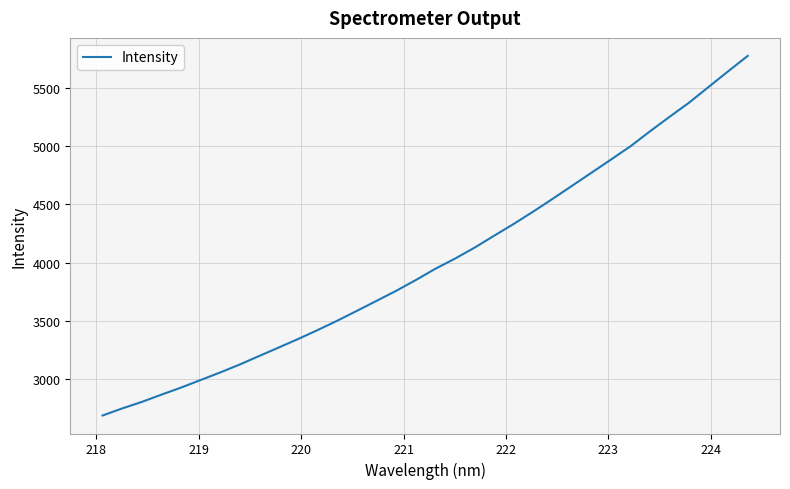

How many distinct data groups are displayed?

1